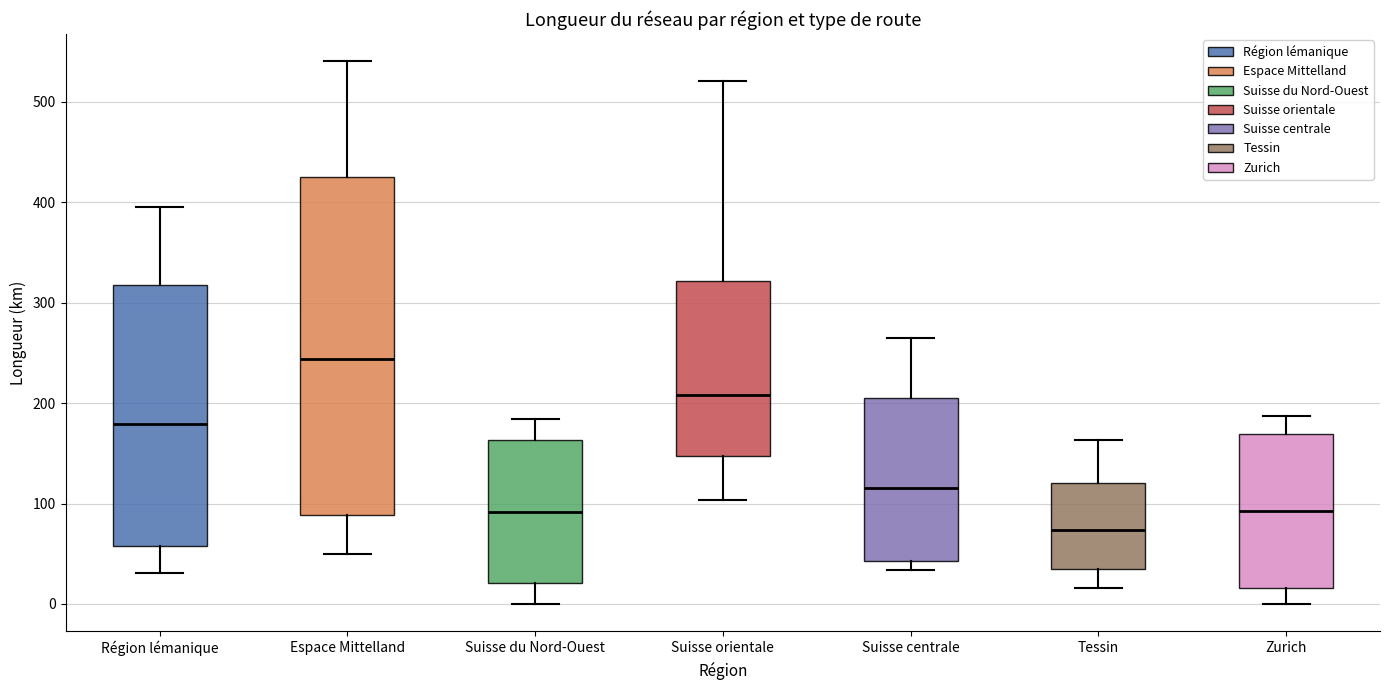

Where does the upper whisker of the box for Espace Mittelland end on the y-axis? The values are not printed on the chart, so give them approximately, as read against the axis.

540